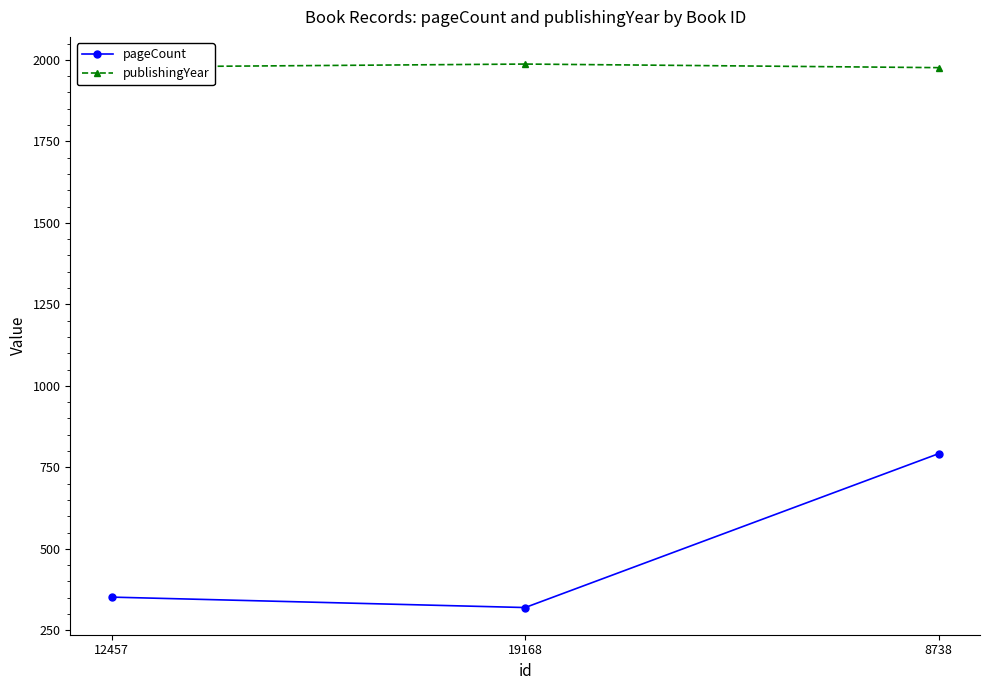

Does the chart display data point markers on the line(s)?

Yes